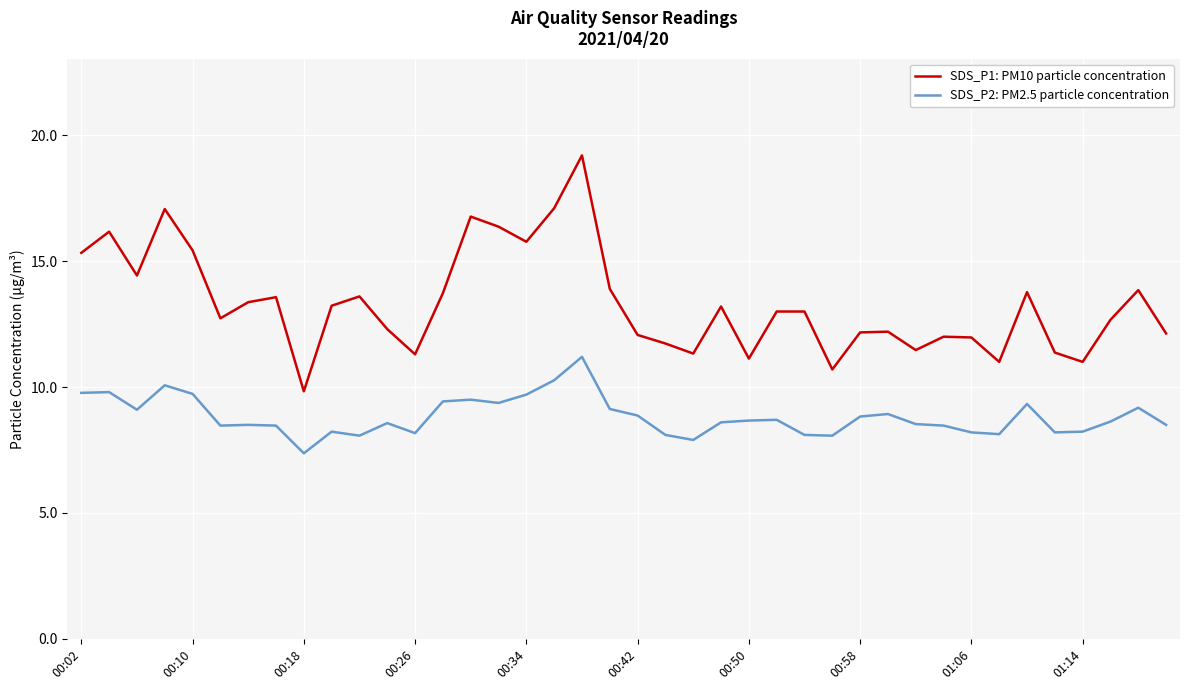

What are all the series names shown in the legend?

SDS_P1: PM10 particle concentration, SDS_P2: PM2.5 particle concentration